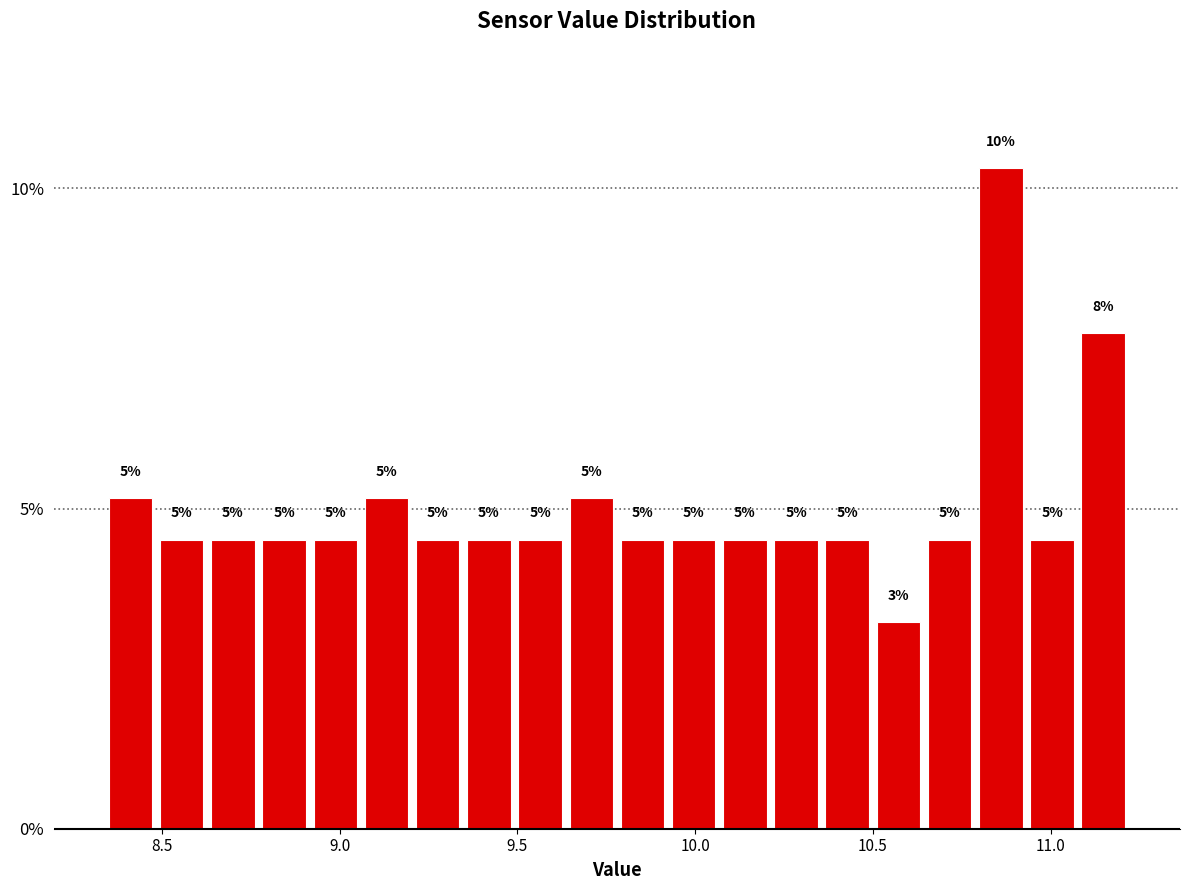

Around what value on the x-axis is the tallest bar? Give the approximate position of its centre, as read against the axis.

10.85